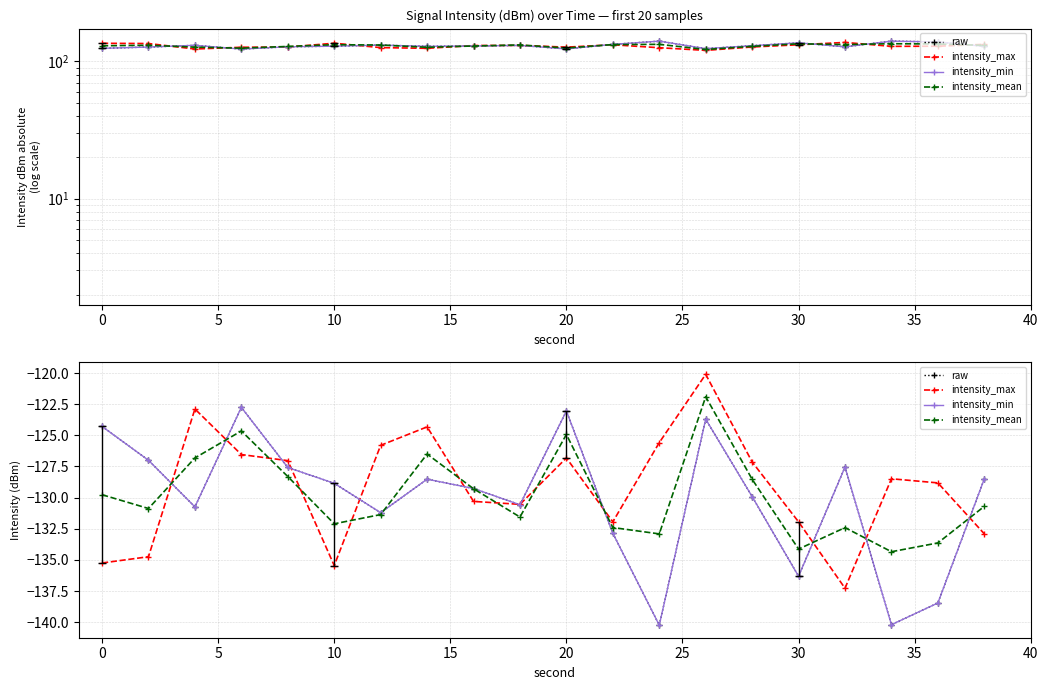

How many intersections are there between intensity_max and intensity_min?

12